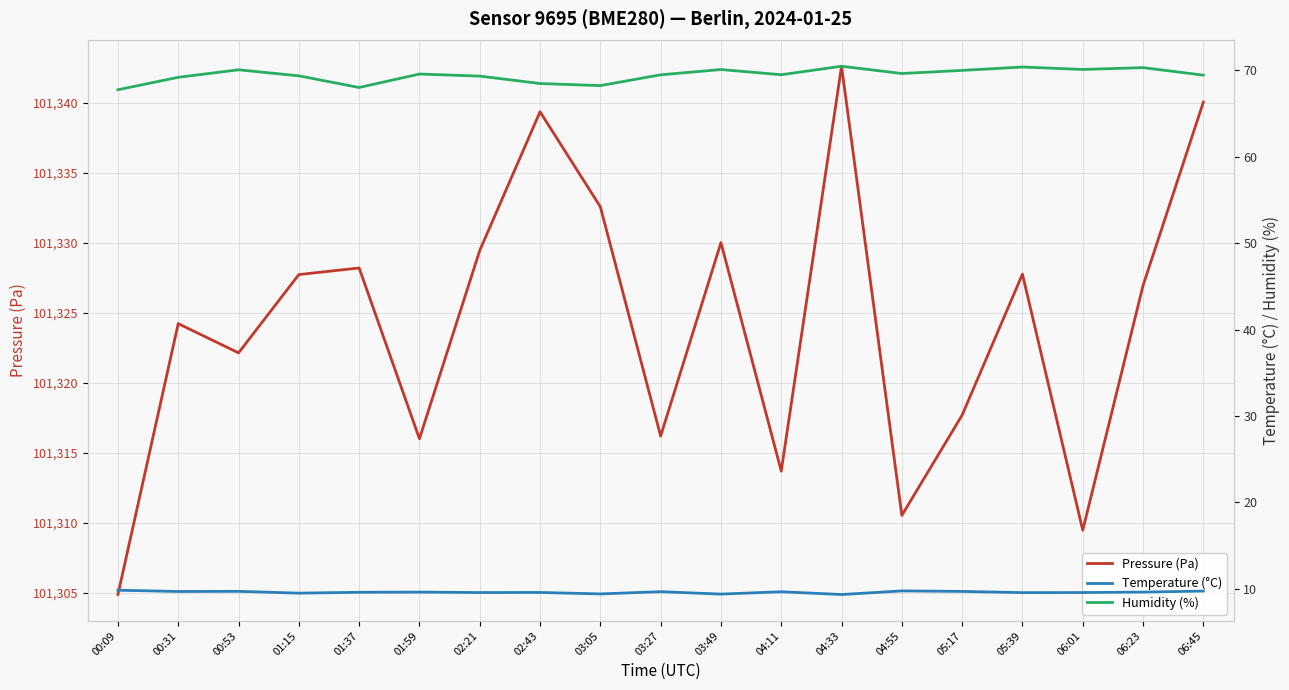

True or false: Temperature (°C) and Pressure (Pa) cross at least once.

False